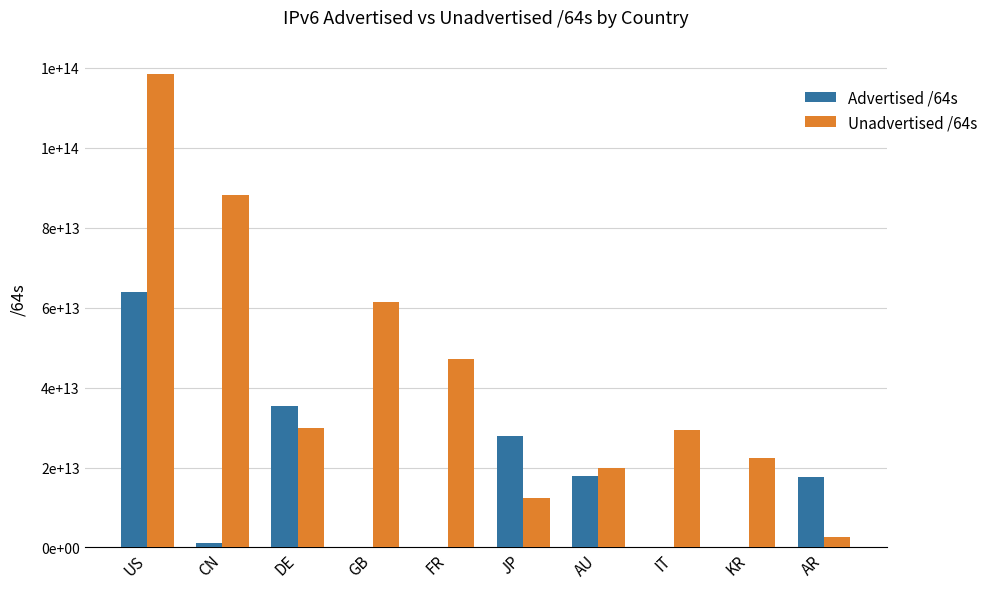

What position from the left is AU?

7